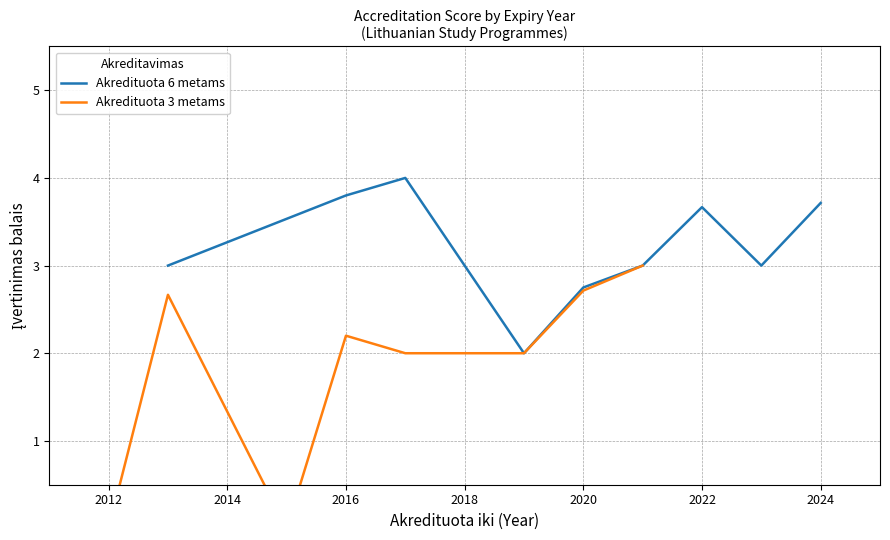

Does the chart display data point markers on the line(s)?

No